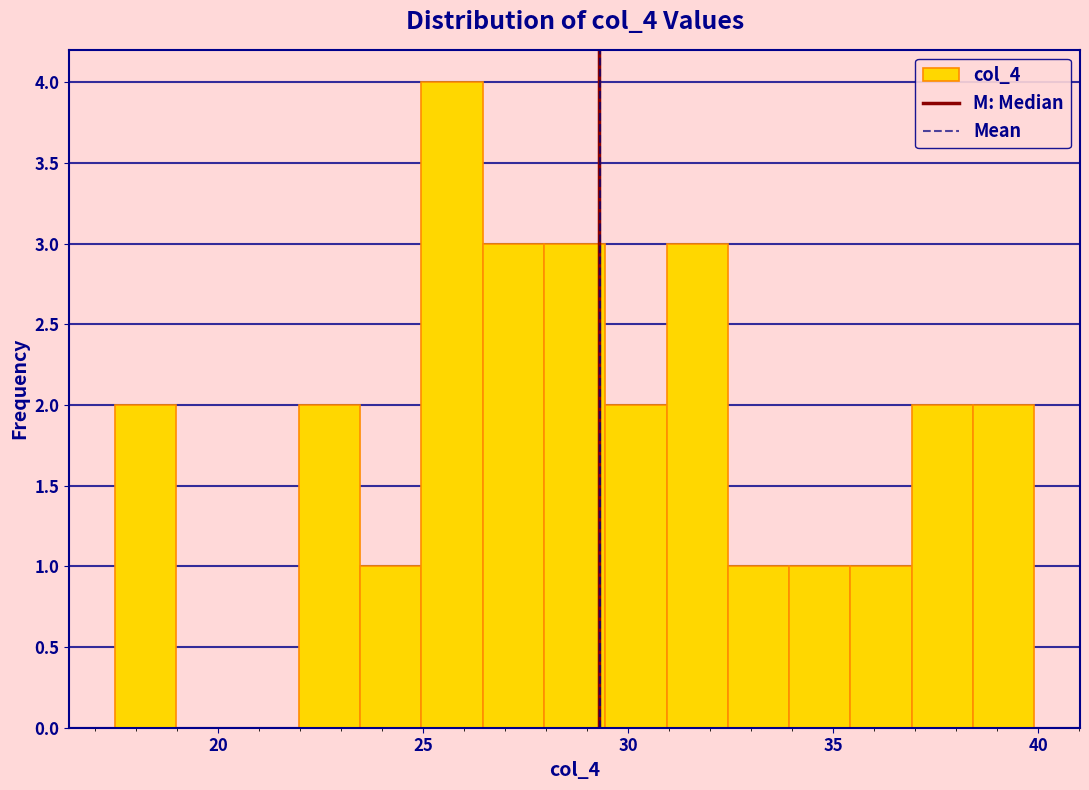

Around what value on the x-axis is the tallest bar? Give the approximate position of its centre, as read against the axis.

25.5